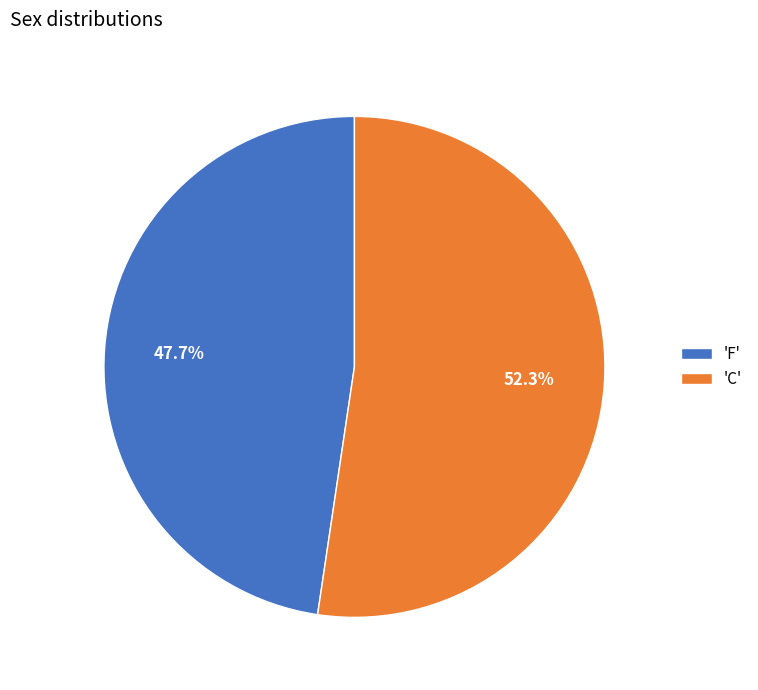

Approximately how many times larger is the value at 'F' compared to 'C'?

0.9